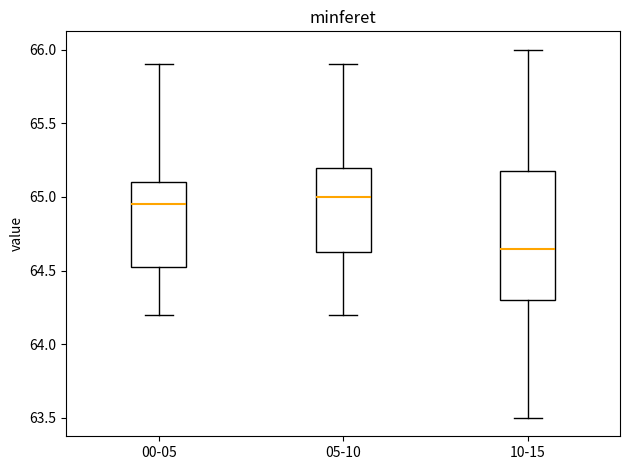

Which box is the tallest, from its lower edge to its upper edge?

10-15